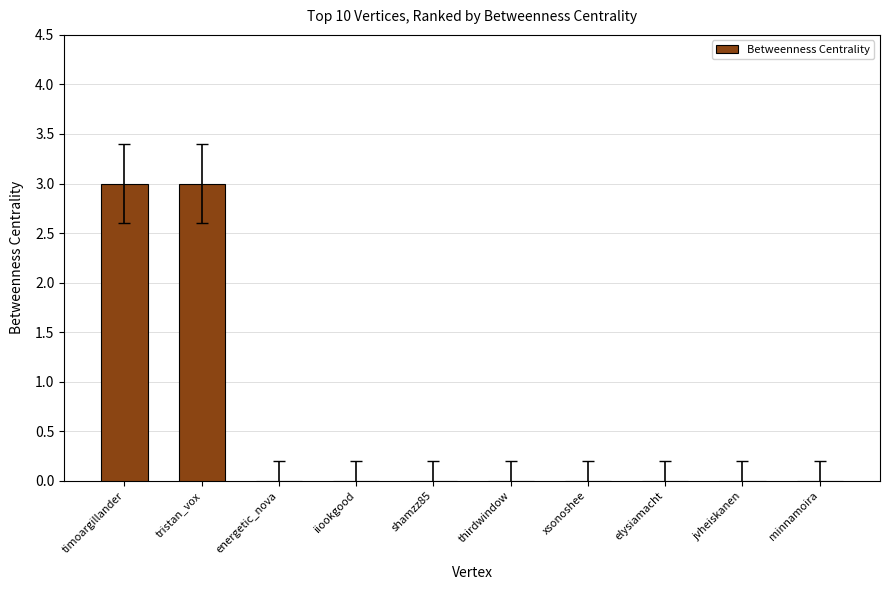

Is it true that the value at minnamoira is 2?

False